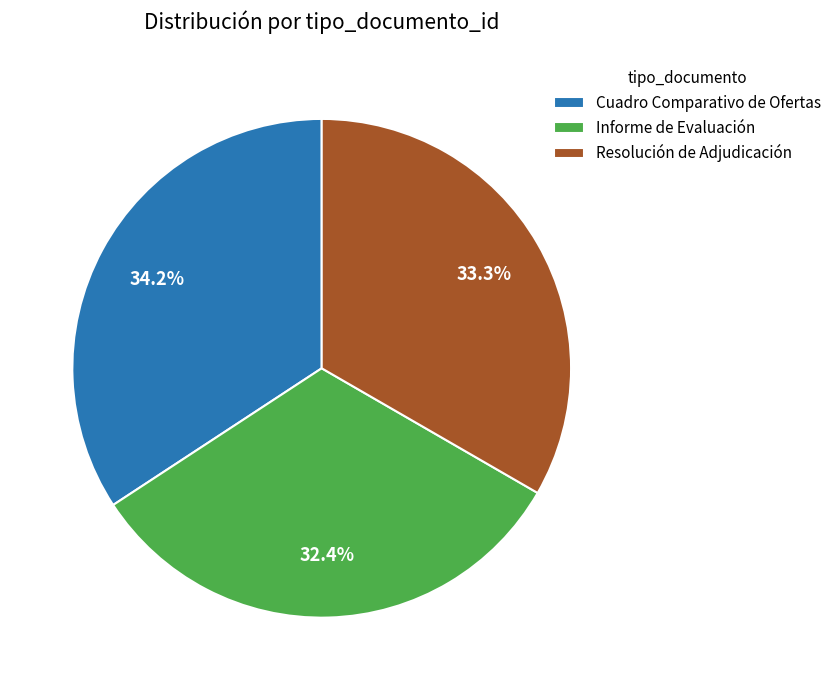

Is there a majority slice in this chart?

No